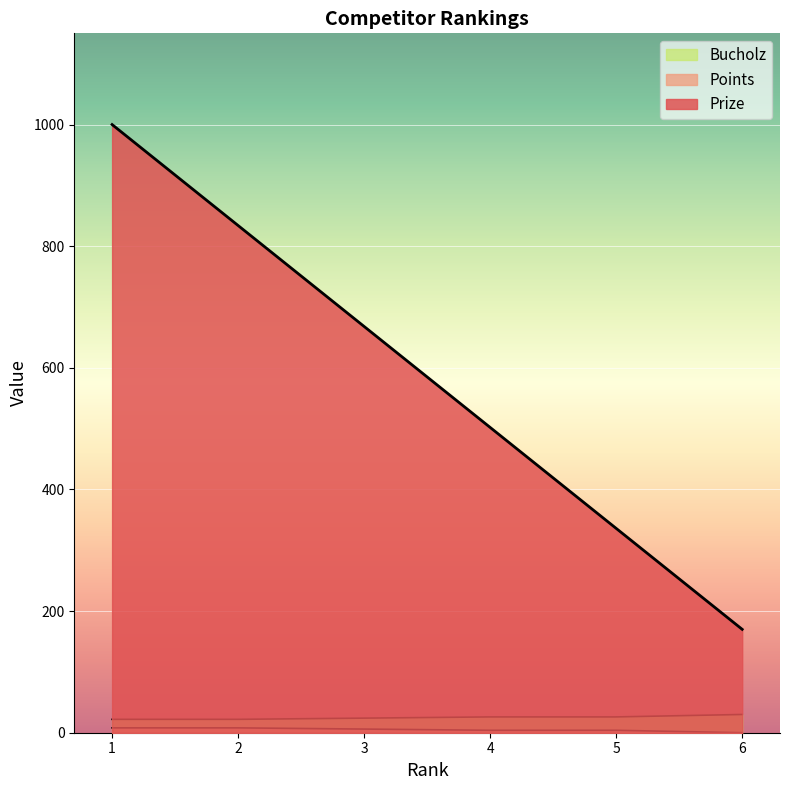

How many distinct data groups are displayed?

3